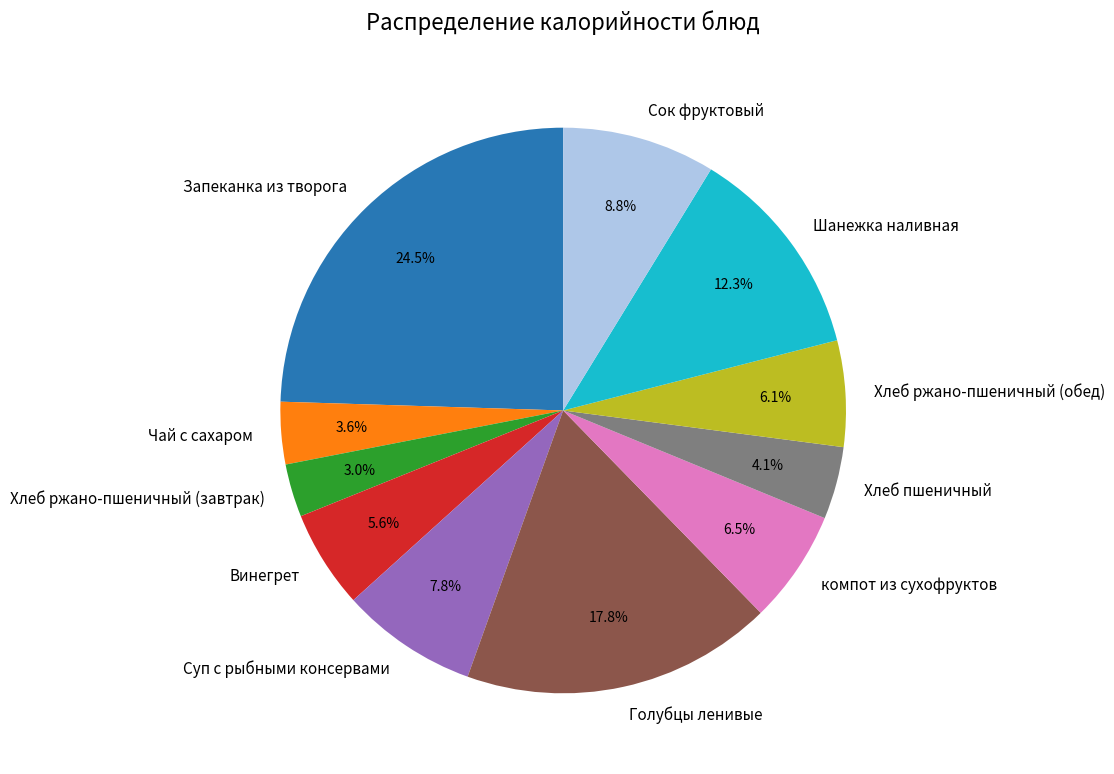

What percentage is the Хлеб ржано-пшеничный (обед) slice, to the nearest percent?

6%